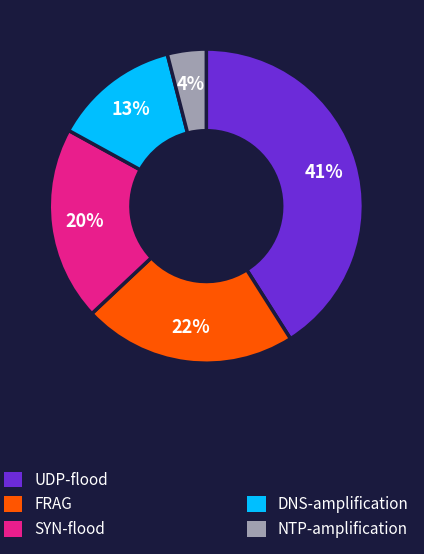

To the nearest percent, what is the average slice percentage?

20%